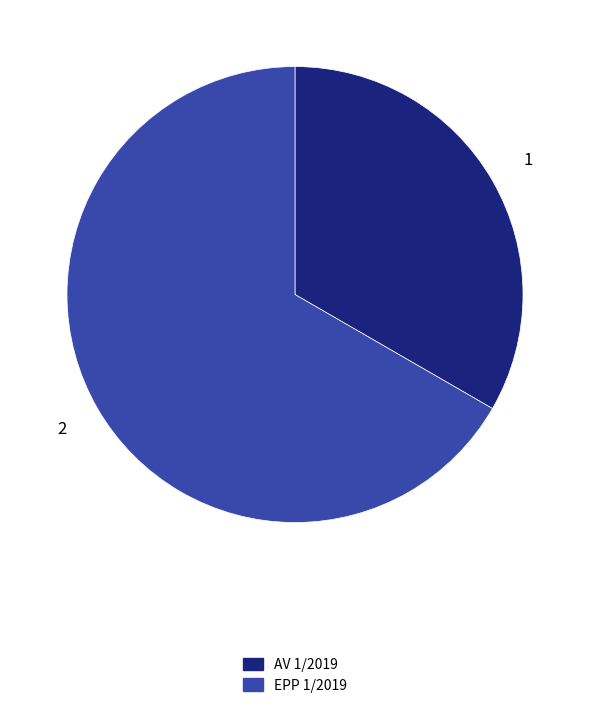

Count the number of slices in the pie.

2